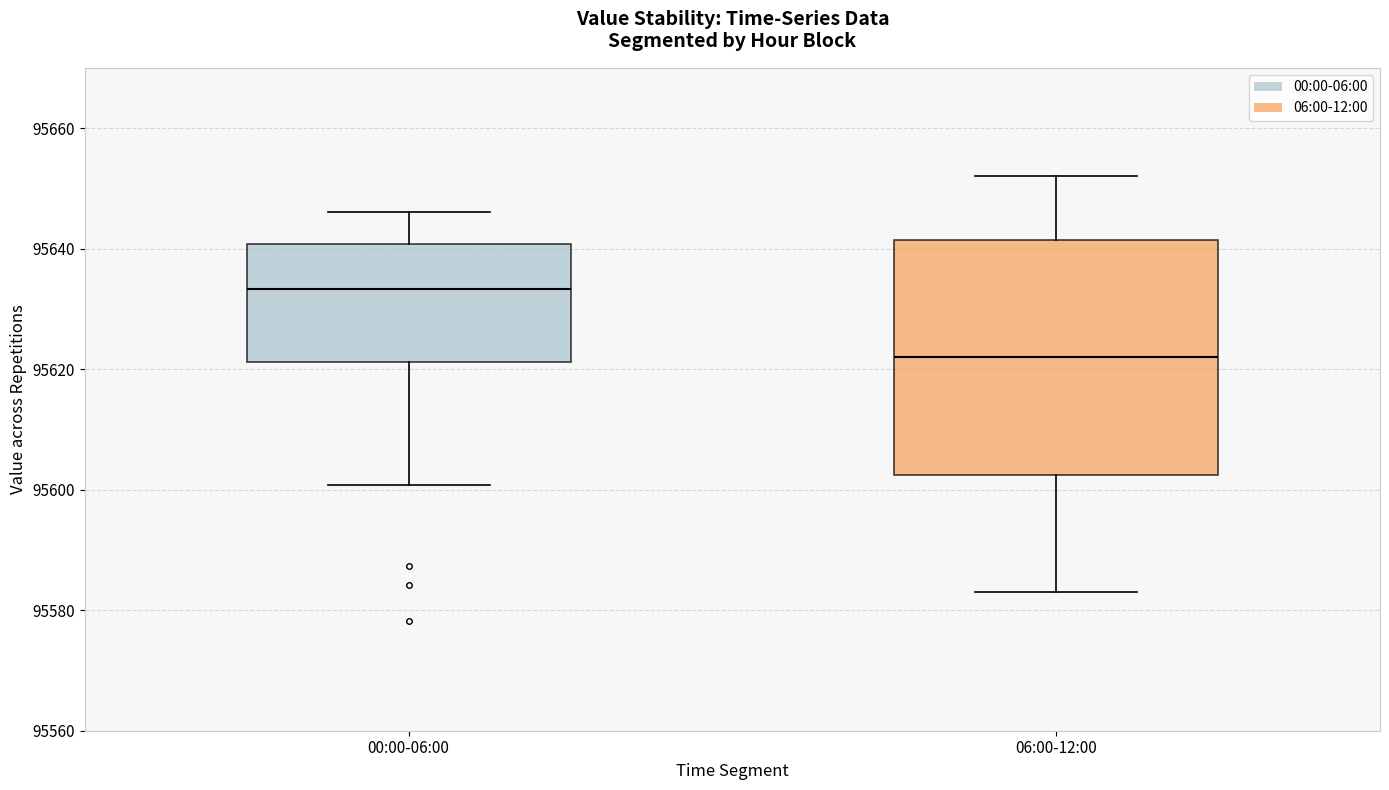

Reading left to right, read every box against the y-axis: the position of its median line, the range the box covers, and the ends of its whiskers. The values are not printed on the chart, so give them approximately, as read against the axis.

00:00-06:00: median 95634, box 95622 to 95640, whiskers 95600 to 95646
06:00-12:00: median 95622, box 95602 to 95642, whiskers 95584 to 95652